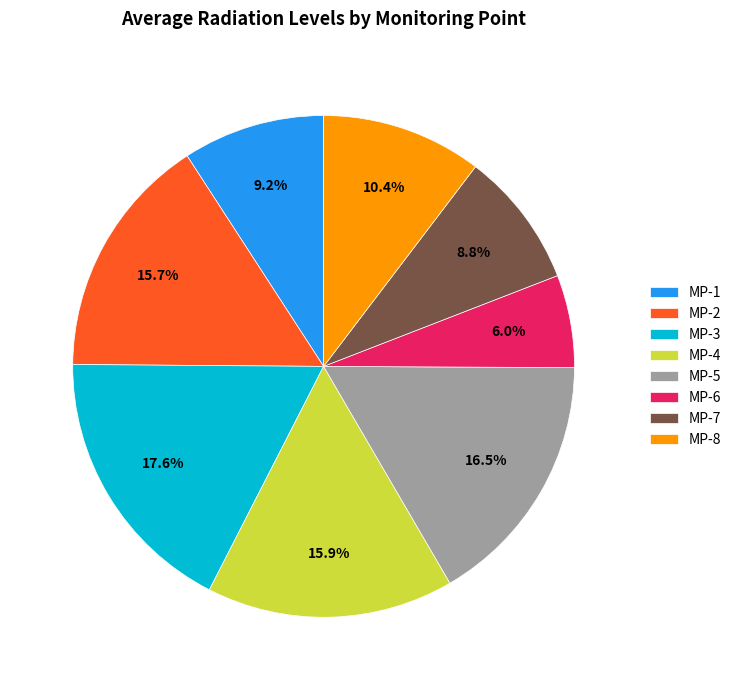

The MP-1 slice represents 9% of the pie. True or false?

True